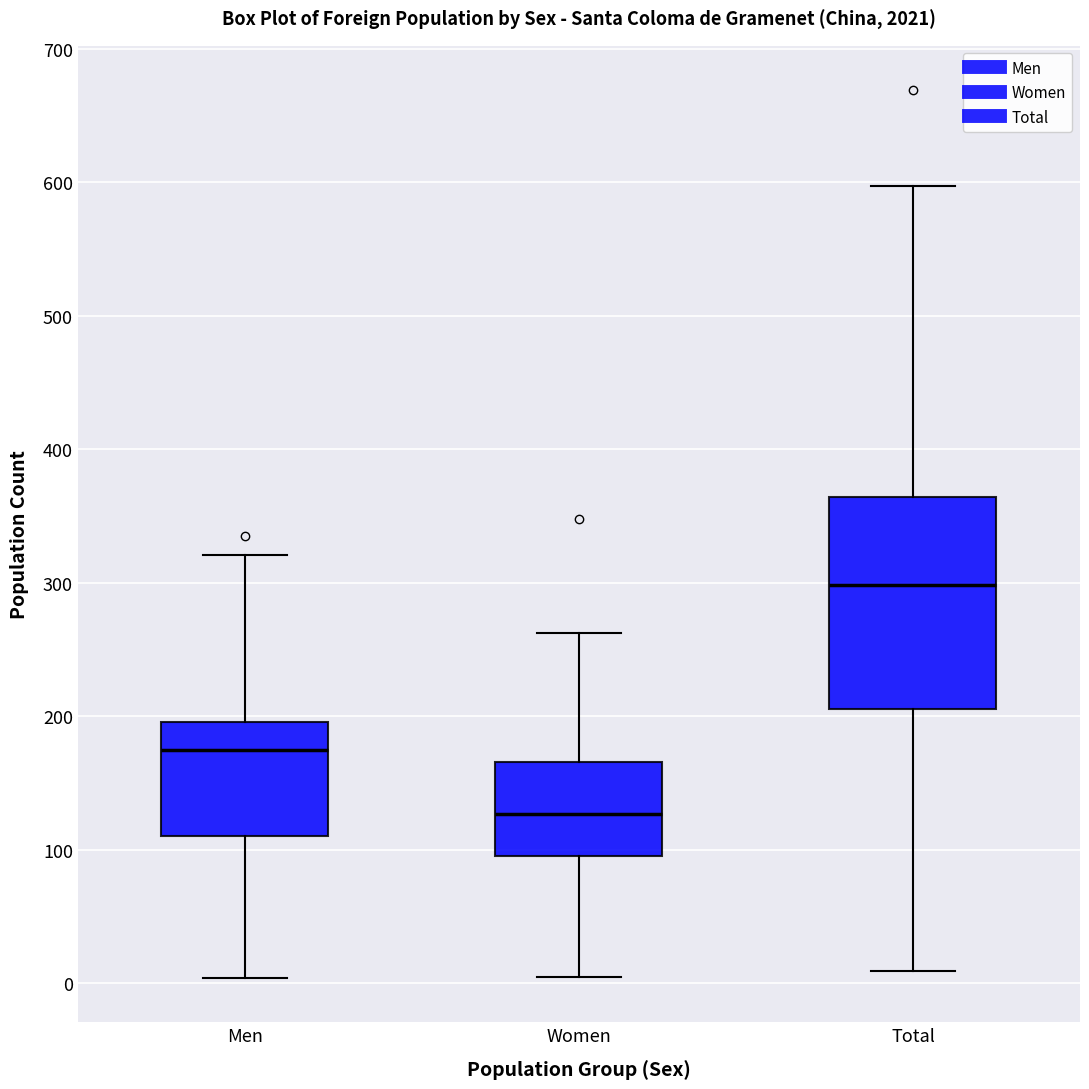

Which box has the highest median line?

Total